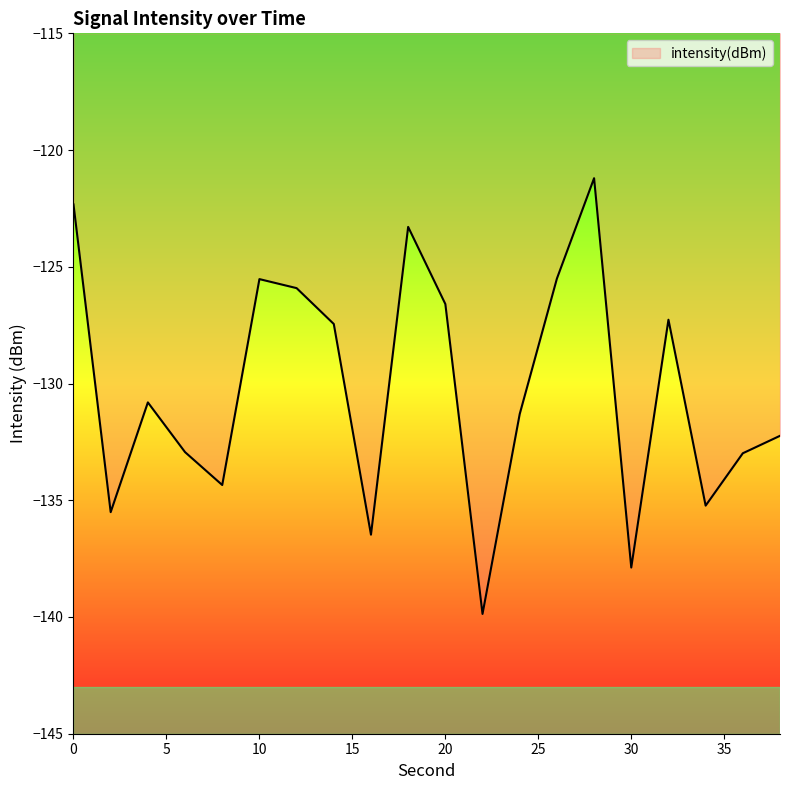

What is the minimum value shown in the chart?

-139.9